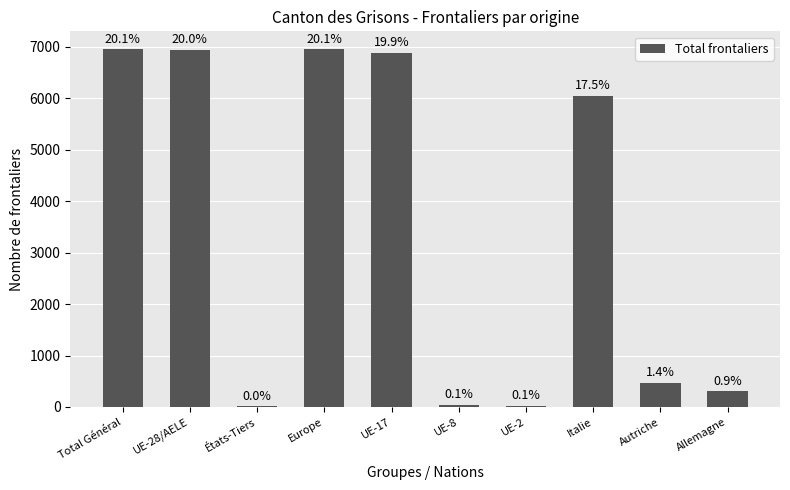

What is the label of the 5th bar from the right?

UE-8